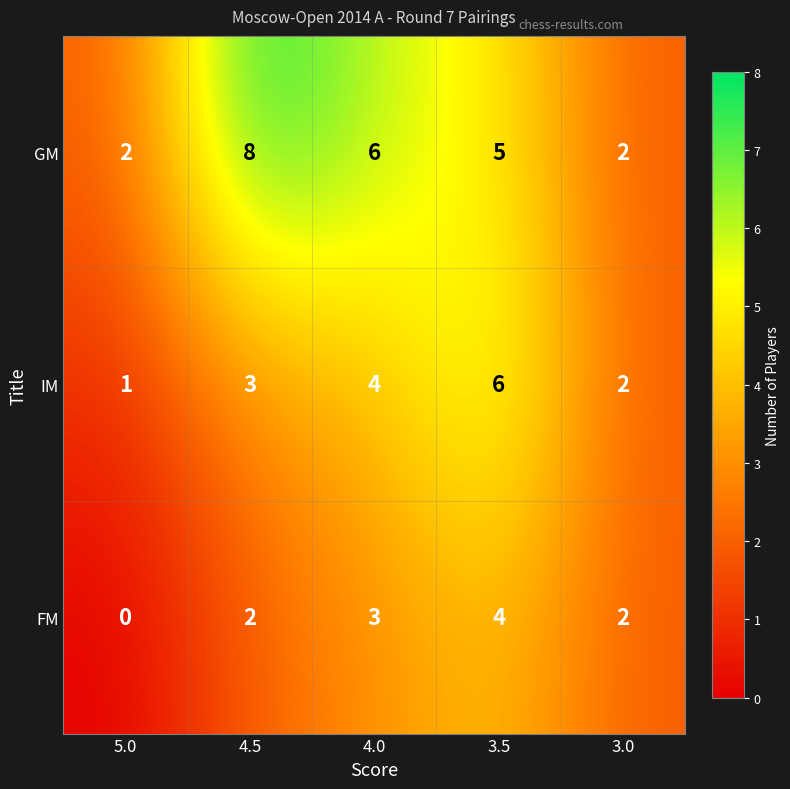

How many IM values are between 2 and 4?

3